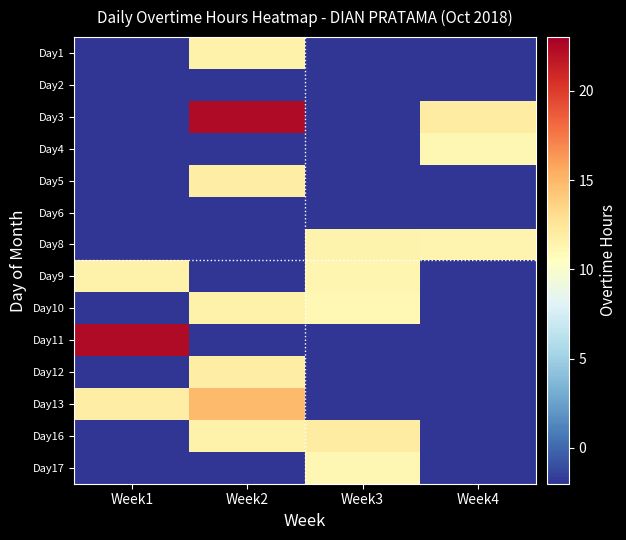

Which series has the widest spread of values?

Day3